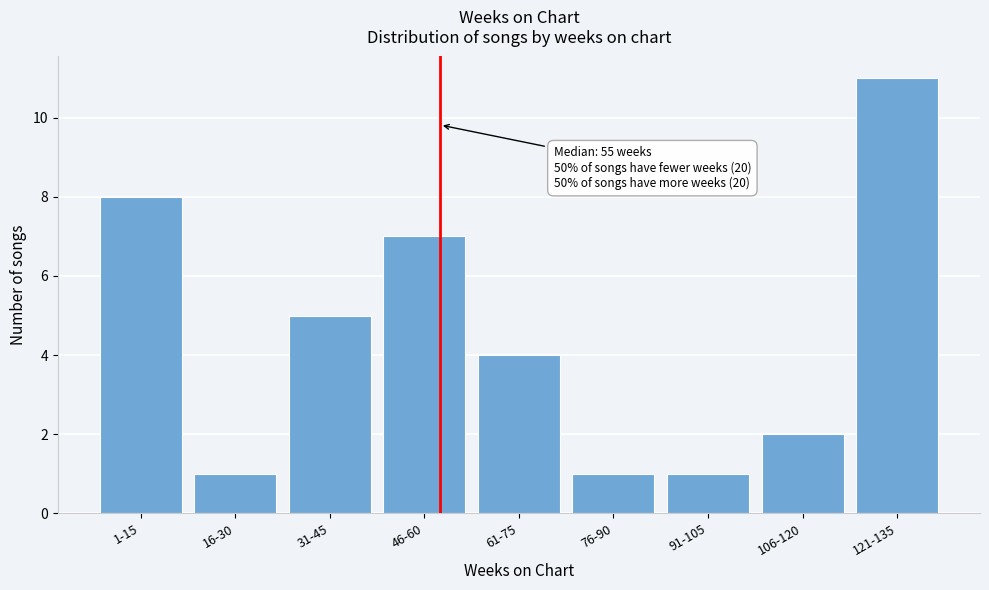

Reading left to right, extract all data points from this chart.

1-15=8	16-30=1	31-45=5	46-60=7	61-75=4	76-90=1	91-105=1	106-120=2	121-135=11